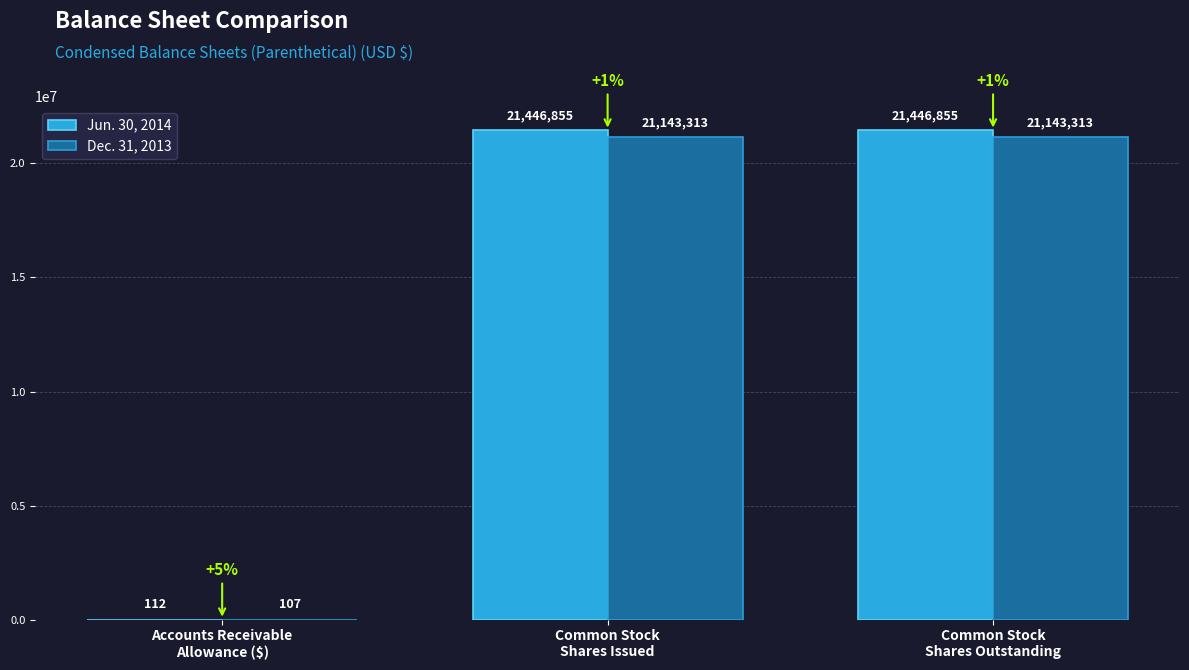

What is the maximum value shown in the chart?

21446855